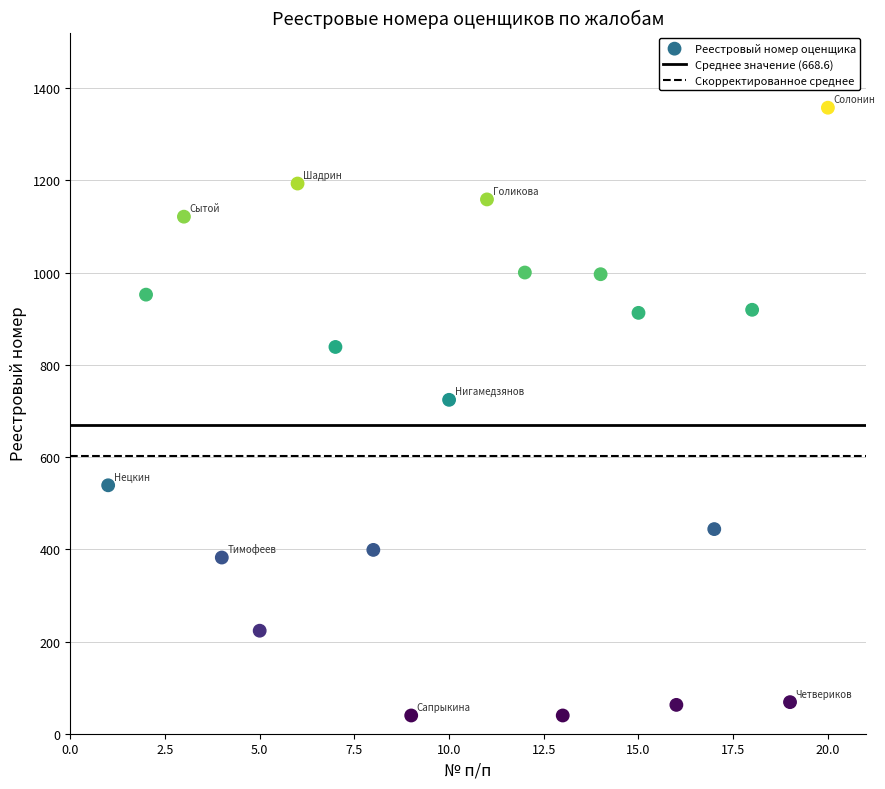

What is the range of X values (max minus min)?

19.0